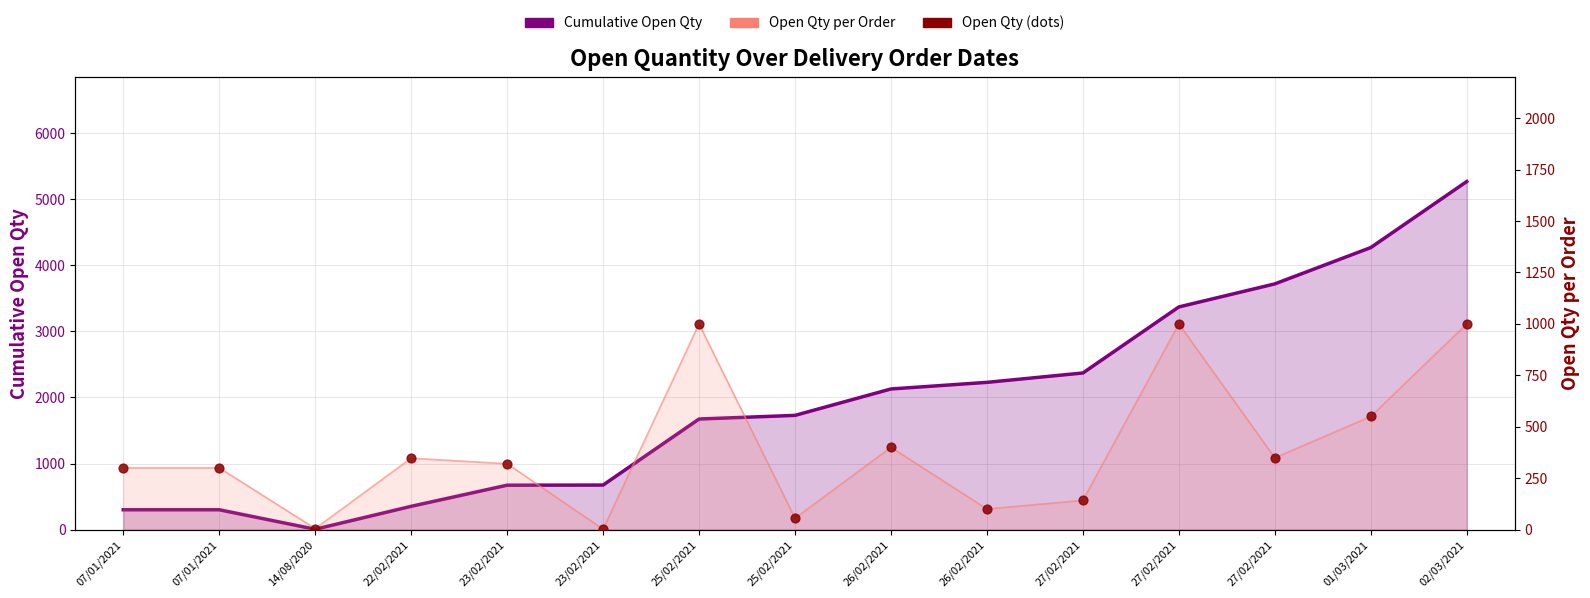

What is the total value across all series at 27/02/2021?

2513